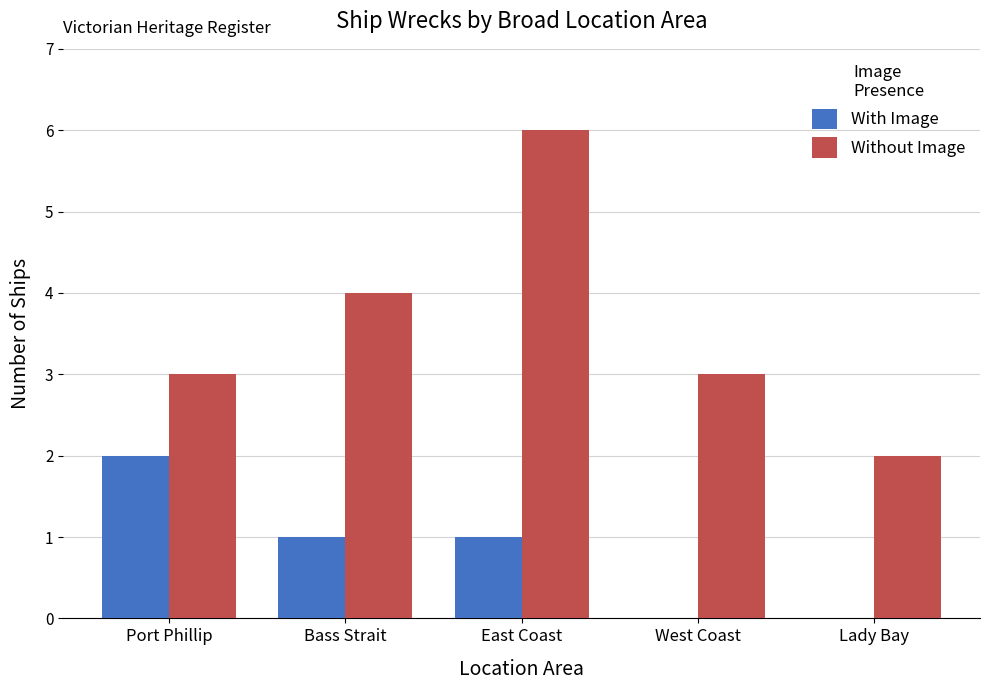

What is the sum of the Without Image values at West Coast and Port Phillip?

6